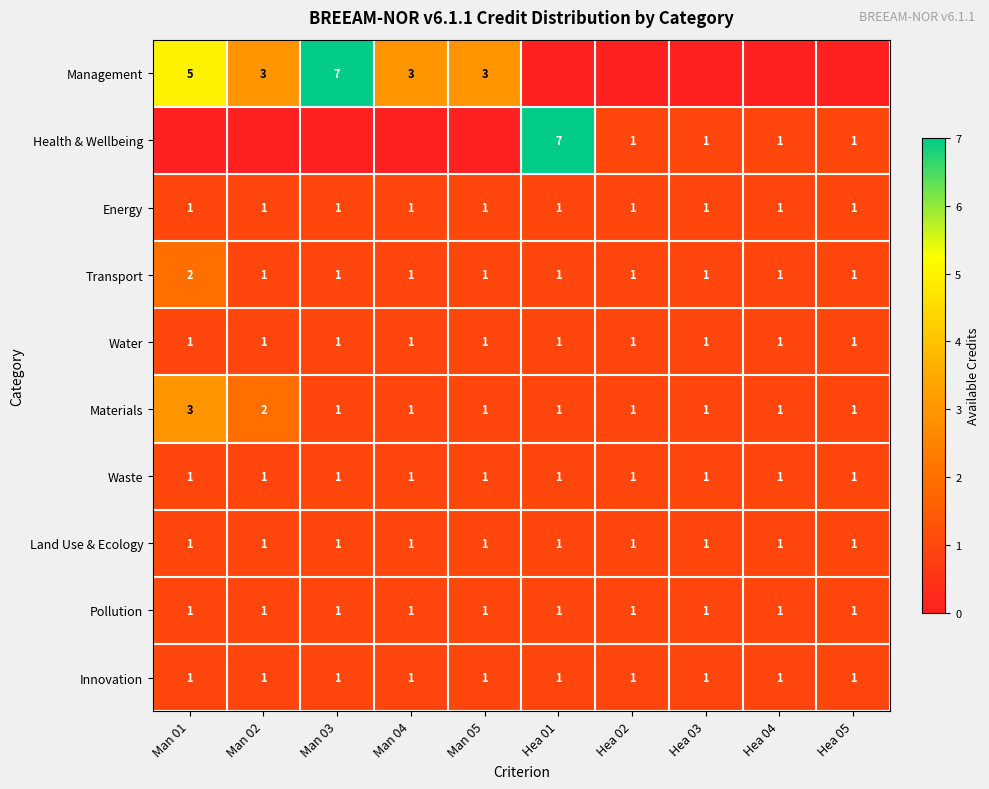

What is the approximate value of Innovation at Man 01?

1